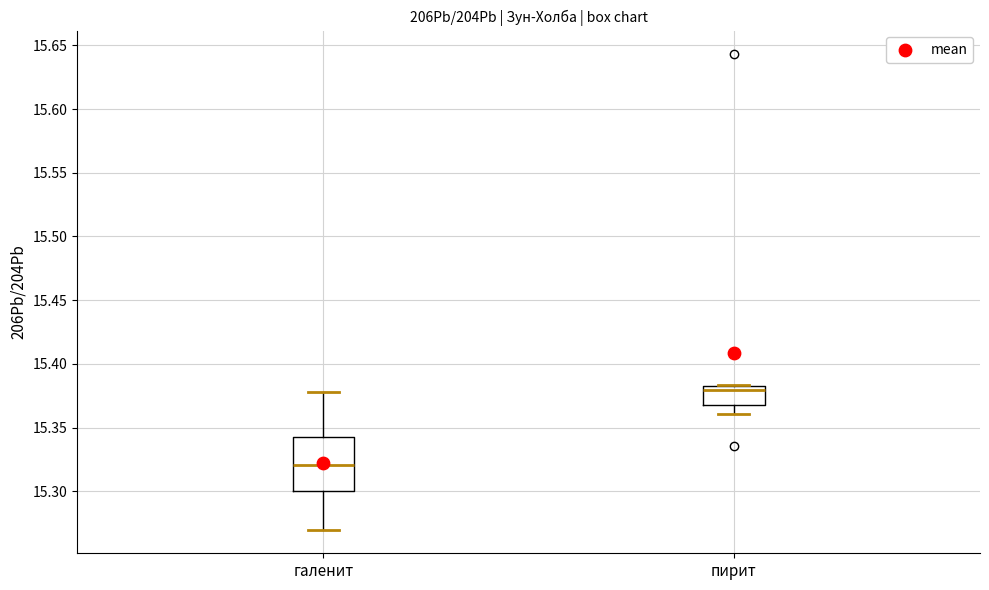

Which box is the tallest, from its lower edge to its upper edge?

галенит